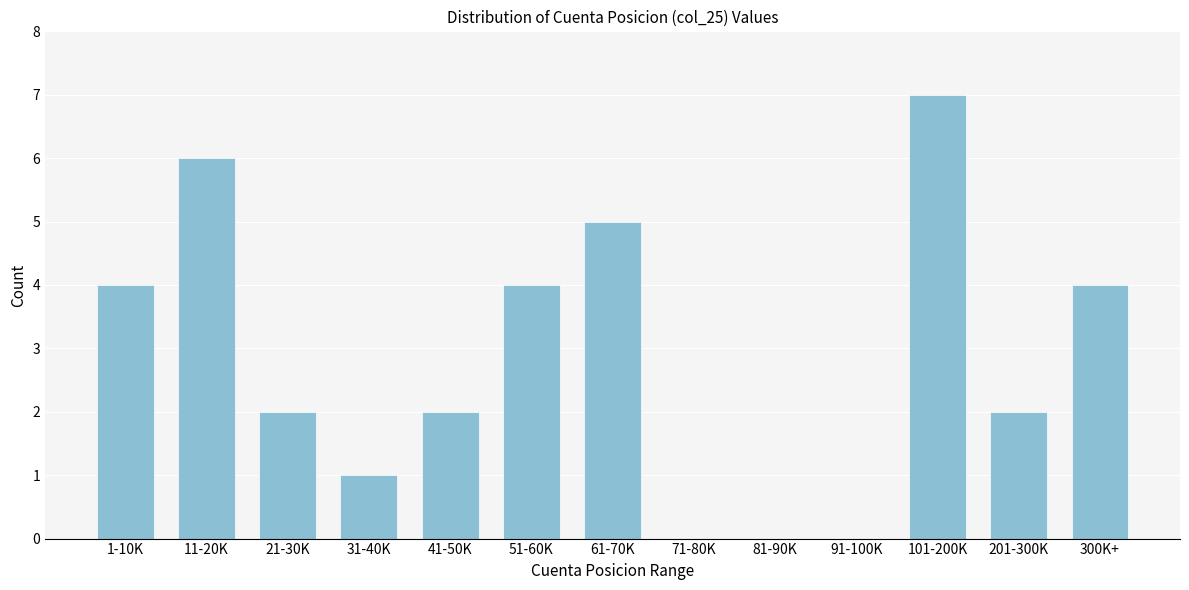

Reading left to right, what are all the values shown in this chart?

1-10K=4	11-20K=6	21-30K=2	31-40K=1	41-50K=2	51-60K=4	61-70K=5	71-80K=0	81-90K=0	91-100K=0	101-200K=7	201-300K=2	300K+=4